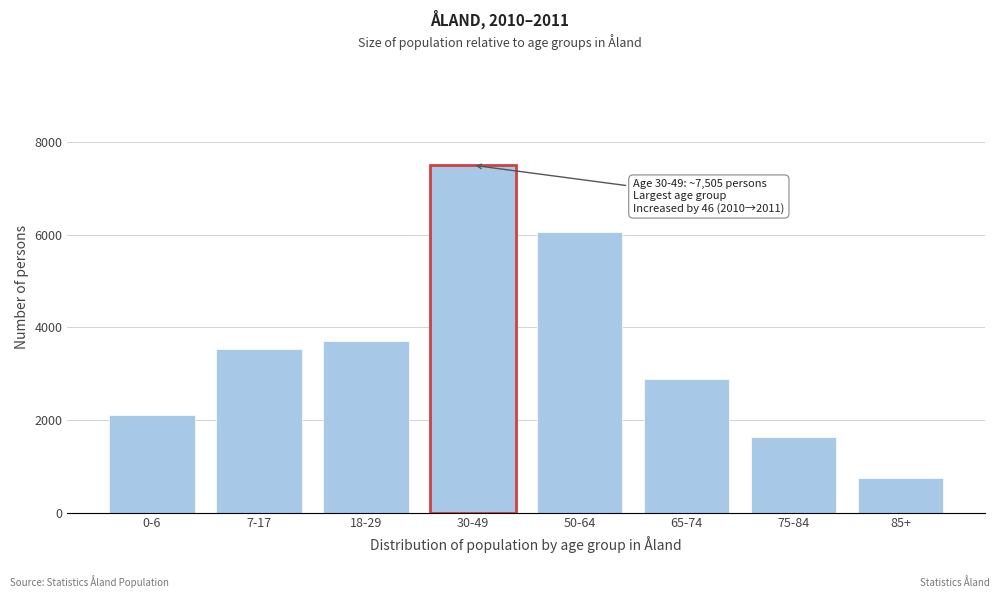

Reading right to left, transcribe all the data shown in this chart.

85+=746.0	75-84=1627.0	65-74=2878.5	50-64=6069.5	30-49=7505.0	18-29=3701.5	7-17=3540.0	0-6=2113.5